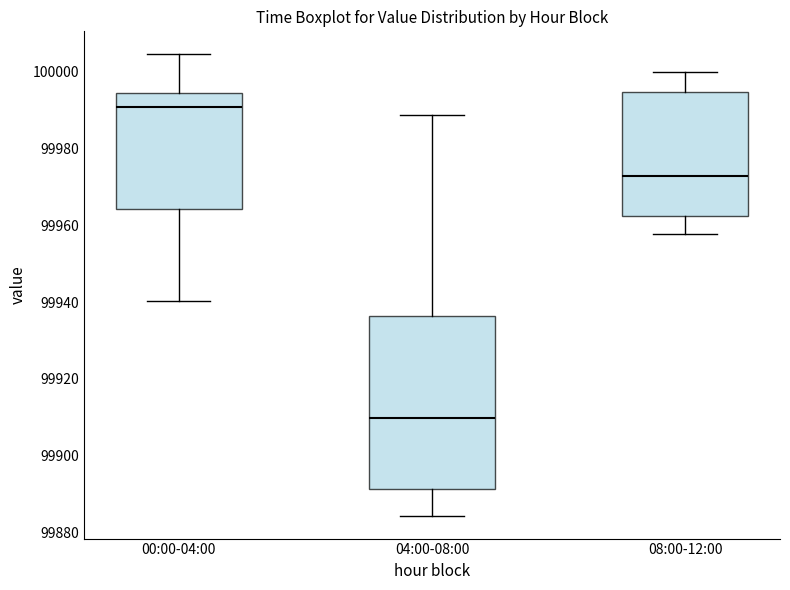

Reading left to right, transcribe this box plot: for each box, give where its median line is, the range the box spans, and where its two whiskers end, as read against the y-axis. The values are not printed on the chart, so give them approximately, as read against the axis.

00:00-04:00: median 99990, box 99964 to 99994, whiskers 99940 to 100004
04:00-08:00: median 99910, box 99892 to 99936, whiskers 99884 to 99988
08:00-12:00: median 99972, box 99962 to 99994, whiskers 99958 to 100000